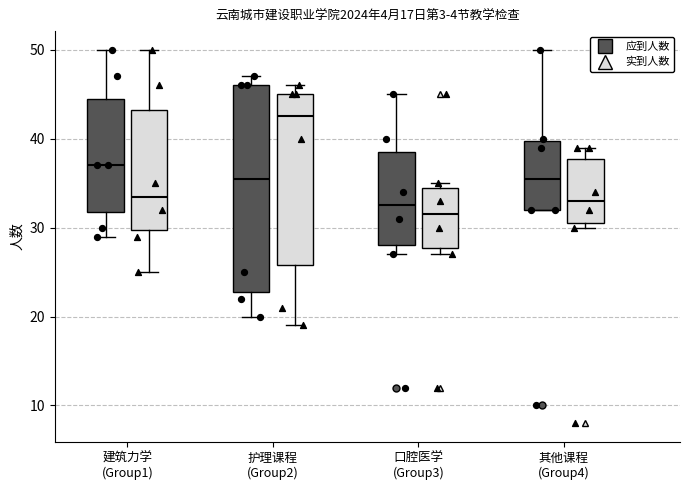

Which box has the lowest median line?

口腔医学 (Group3) (实到人数)